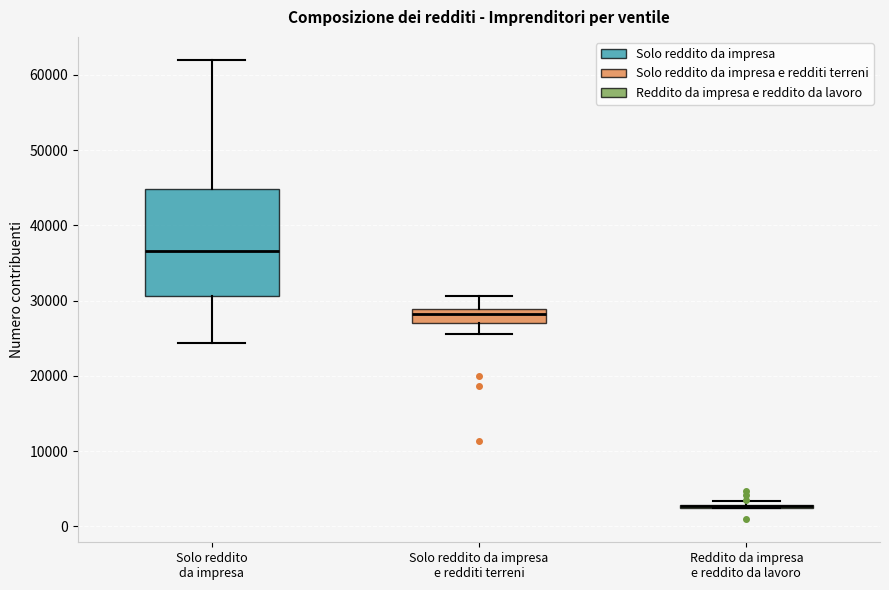

Comparing the boxes themselves (not the whiskers), which one is the tallest?

Solo reddito da impresa